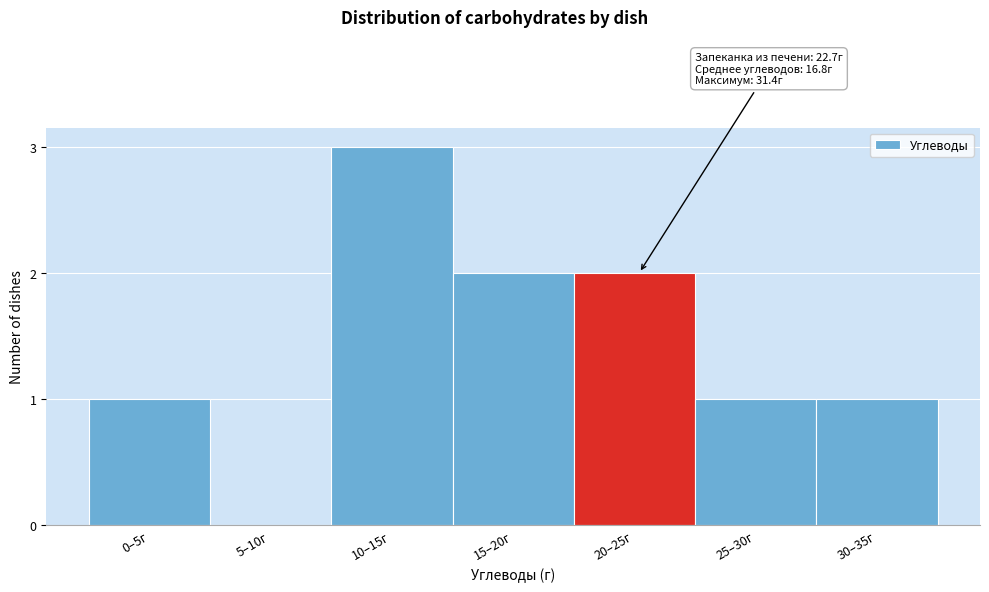

Reading left to right, list all the values displayed in this chart.

0–5г=1	5–10г=0	10–15г=3	15–20г=2	20–25г=2	25–30г=1	30–35г=1